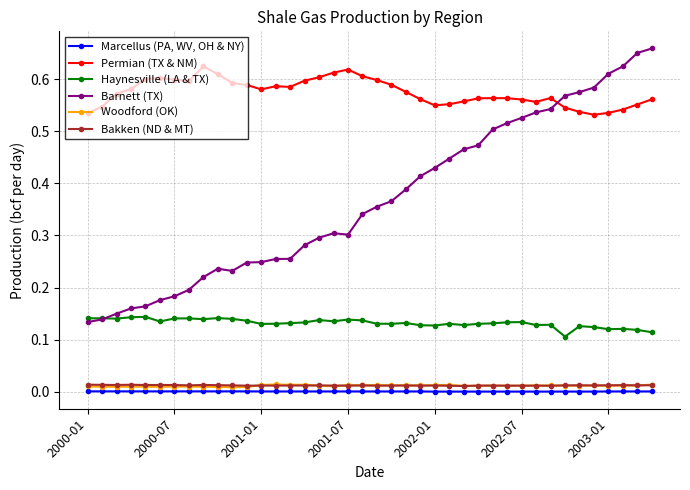

Which series has the widest spread of values?

Barnett (TX)